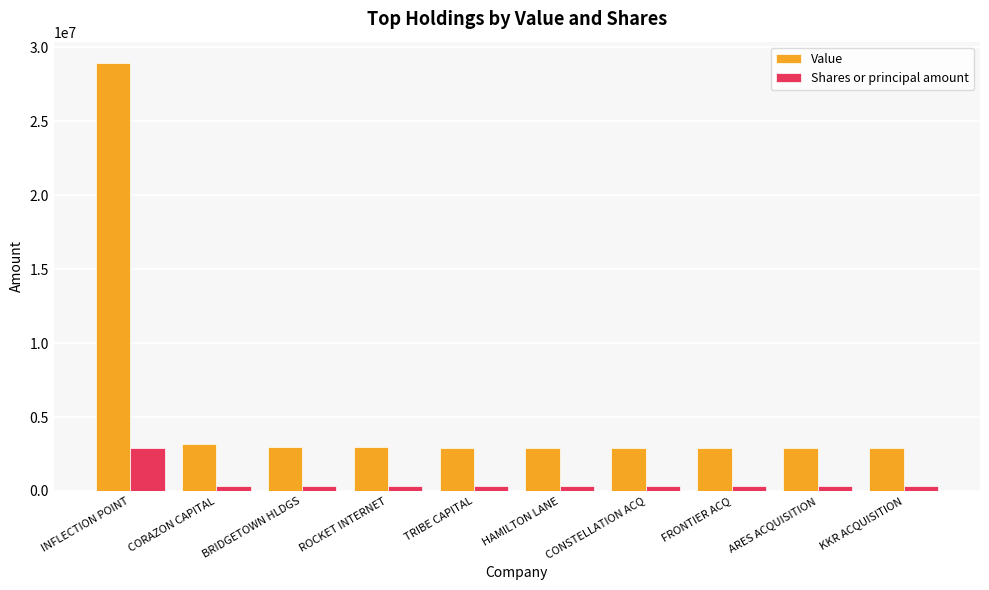

What is the difference between the second highest and minimum values in the Shares or principal amount series?

25000